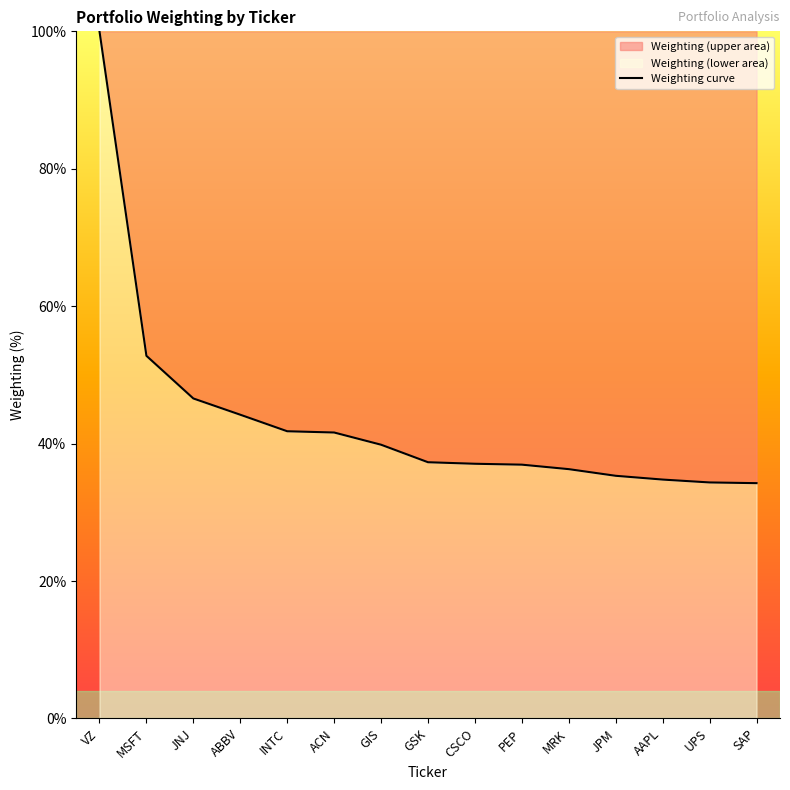

What is the change in value from MSFT to ABBV?

-8.6